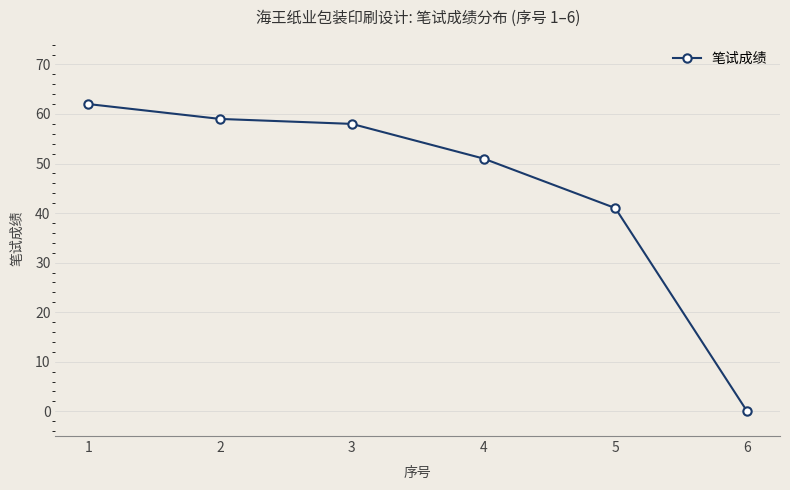

Which has a higher value, 1 or 5?

1